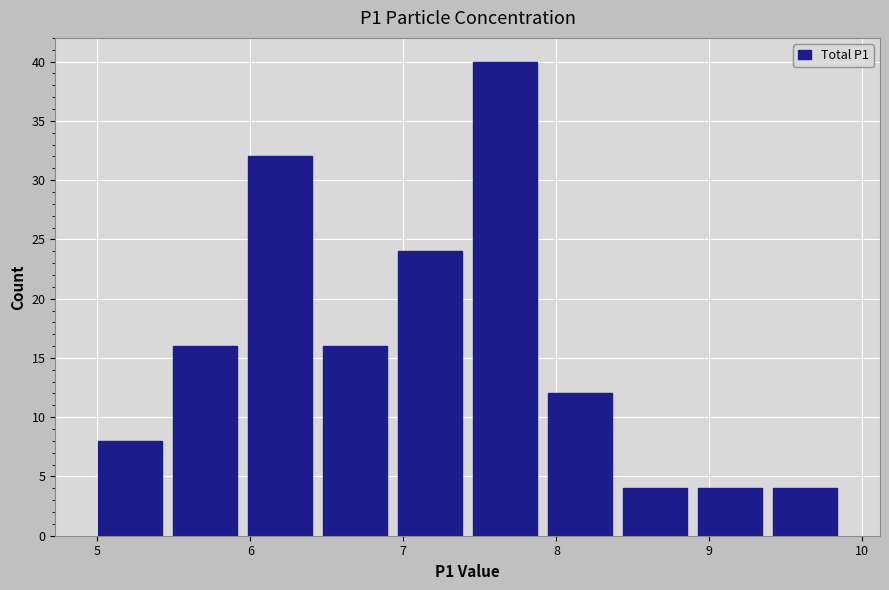

Reading left to right, transcribe this chart: for each bar, give the range it covers on the x-axis and its height. Neither the bar edges nor the heights are printed on the chart, so give them approximately, as read against the axes.

4.97 to 5.46: 8
5.46 to 5.95: 16
5.95 to 6.44: 32
6.44 to 6.93: 16
6.93 to 7.42: 24
7.42 to 7.91: 40
7.91 to 8.40: 12
8.40 to 8.89: 4
8.89 to 9.38: 4
9.38 to 9.87: 4